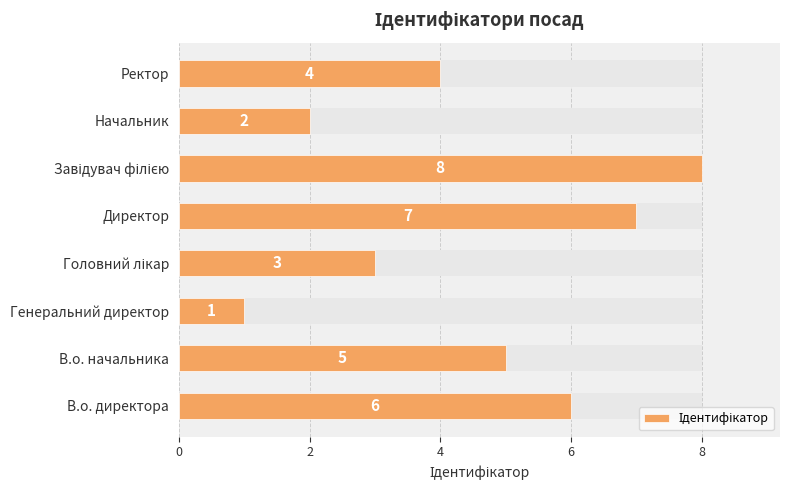

Count the number of values greater than 5.

3